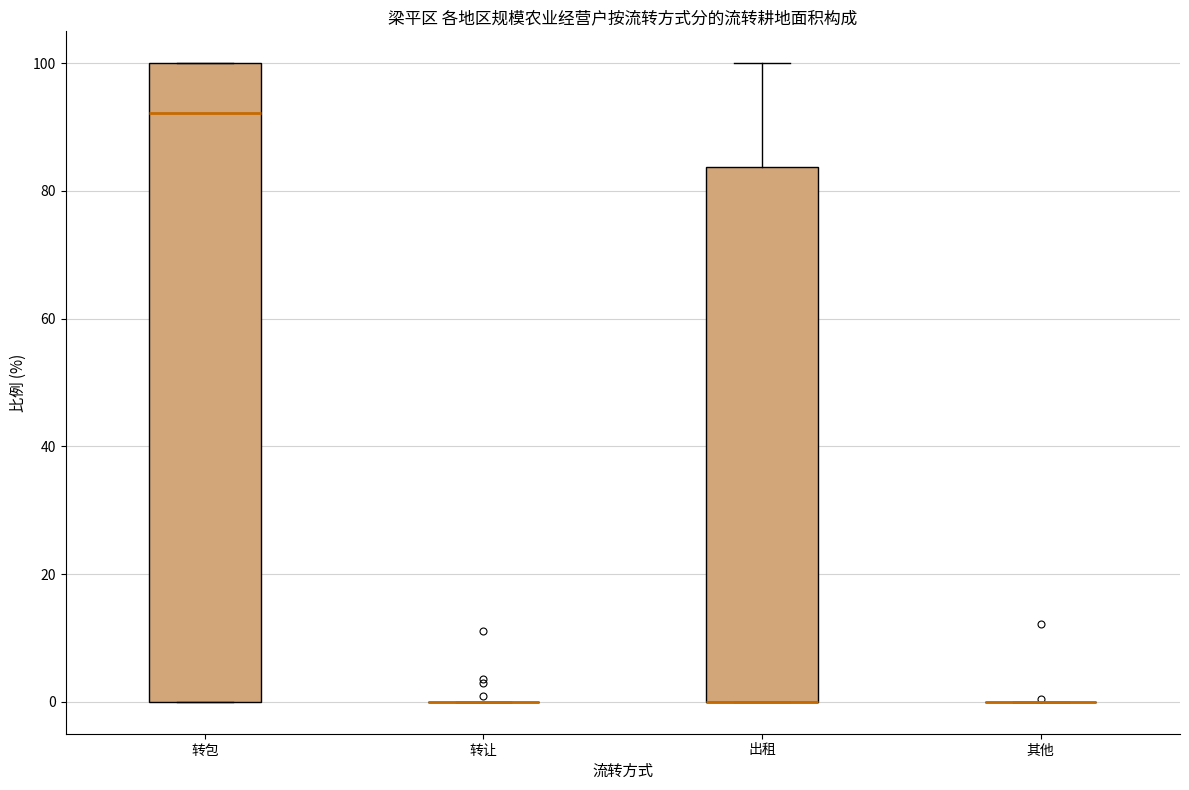

Reading left to right, transcribe this box plot: for each box, give where its median line is, the range the box spans, and where its two whiskers end, as read against the y-axis. The values are not printed on the chart, so give them approximately, as read against the axis.

转包: median 92, box 0 to 100, whiskers 0 to 100
转让: box collapsed to a line at 0, whiskers 0 to 0
出租: median 0 (drawn on the box's lower edge), box 0 to 84, whiskers 0 to 100
其他: box collapsed to a line at 0, whiskers 0 to 0